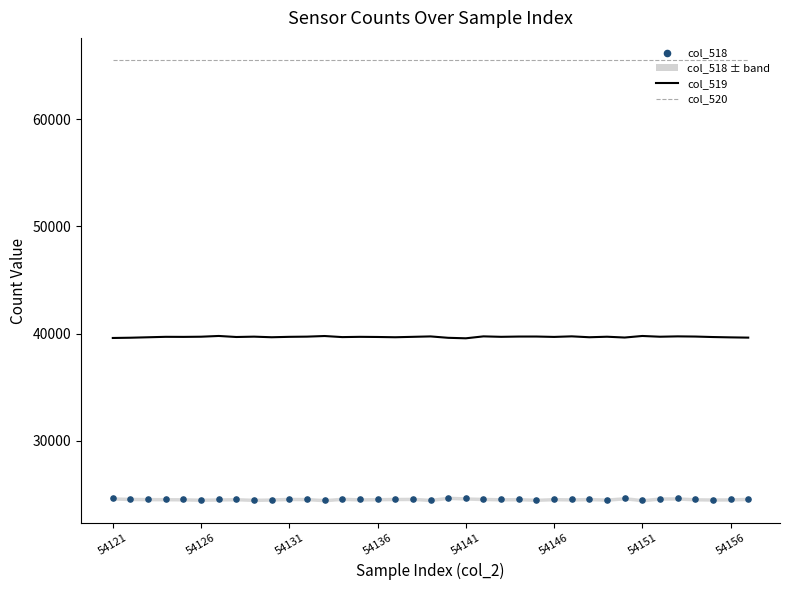

Which series has the largest total across all categories?

col_520